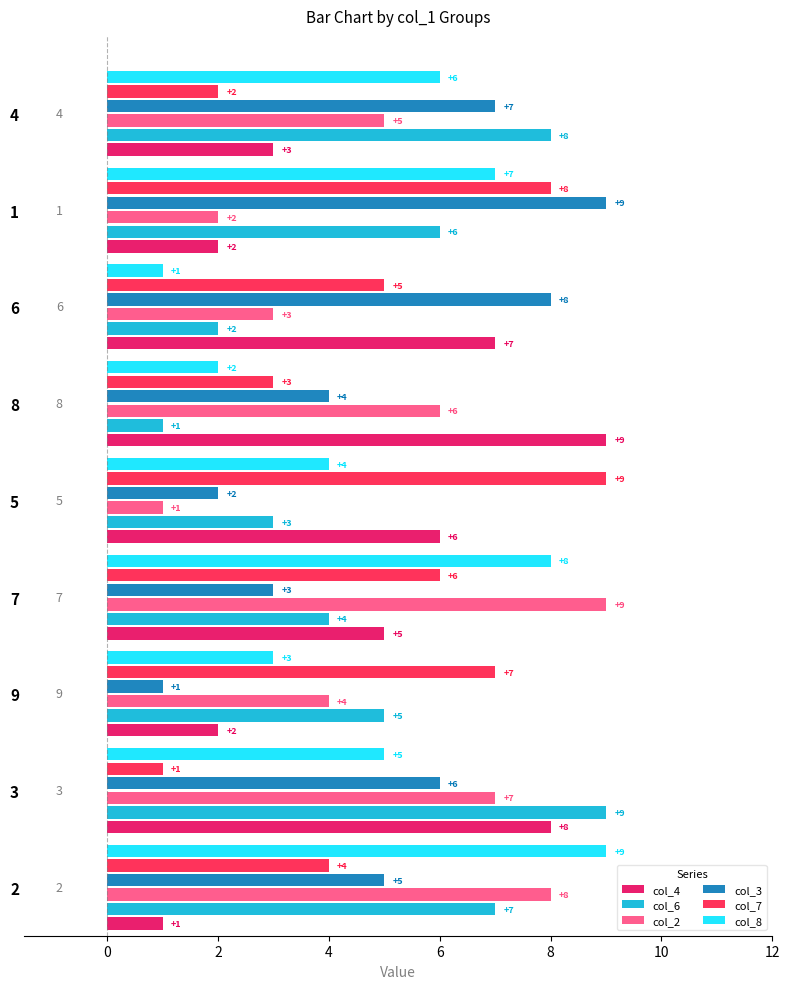

How many data points does each series have?

9